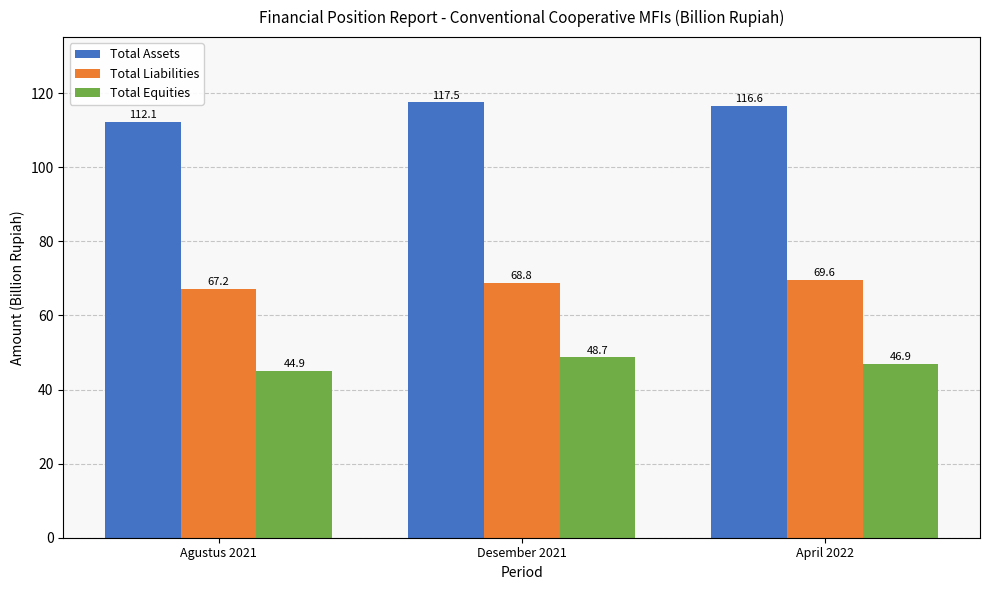

How many data points in Total Assets are less than 116?

1